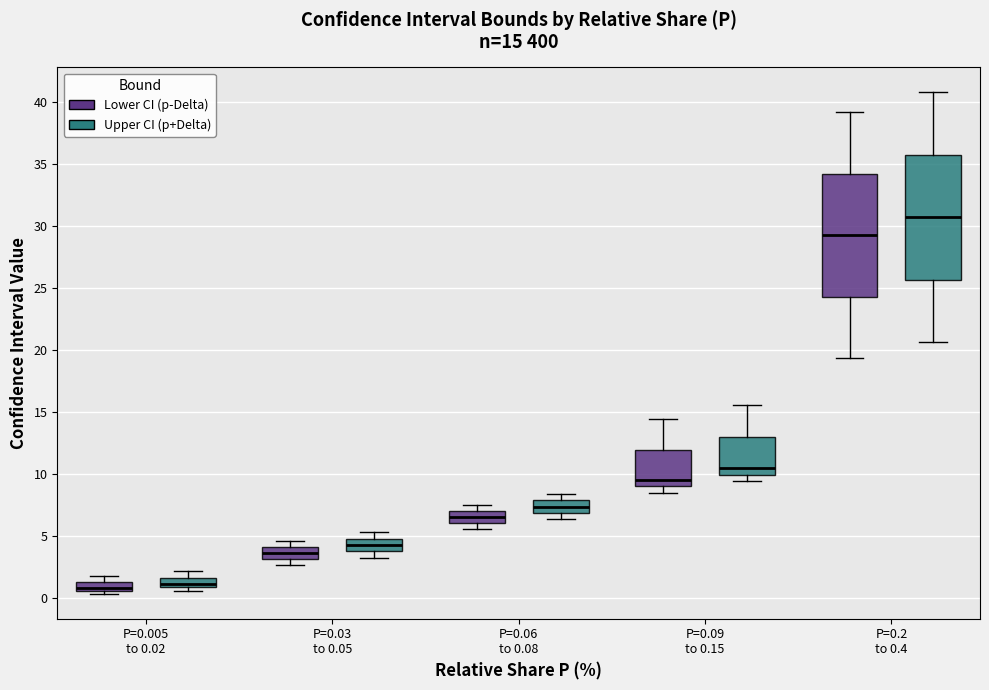

Which box has the highest median line?

P=0.2 to 0.4 (Upper CI (p+Delta))